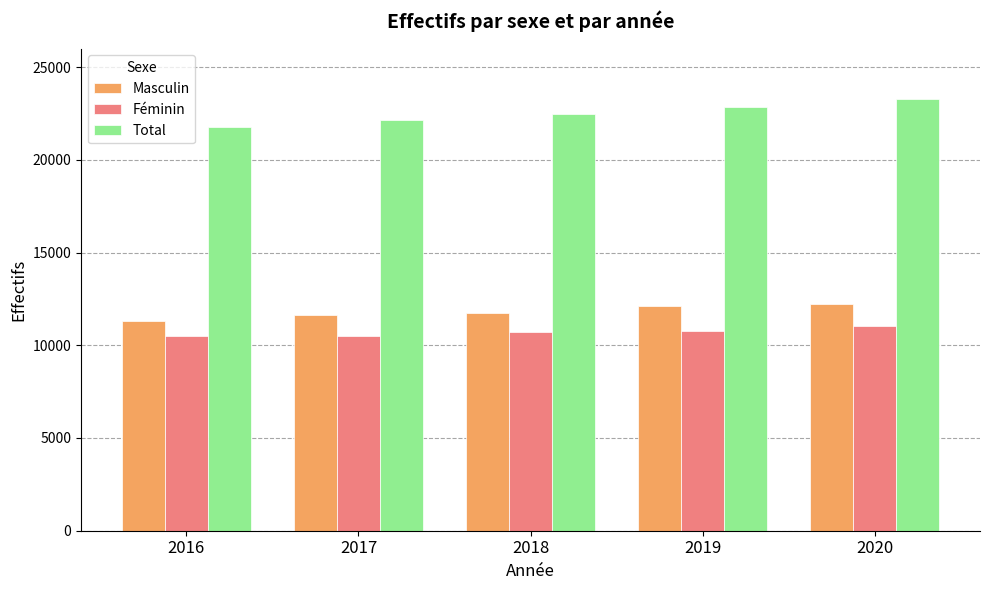

What is the sum of the Masculin values at 2019 and 2016?

23385